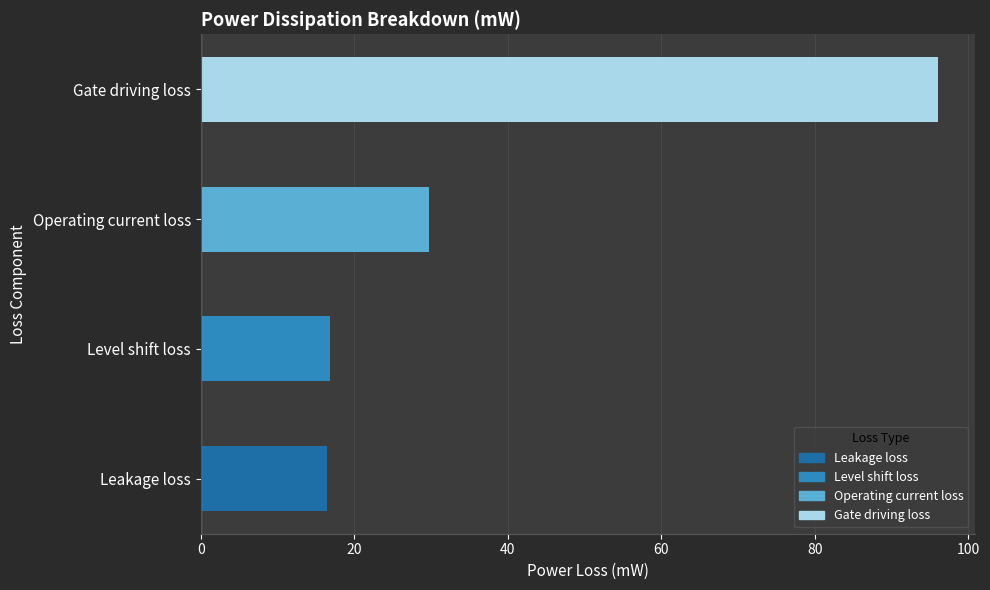

What is the difference between the values at Leakage loss and Level shift loss?

0.4